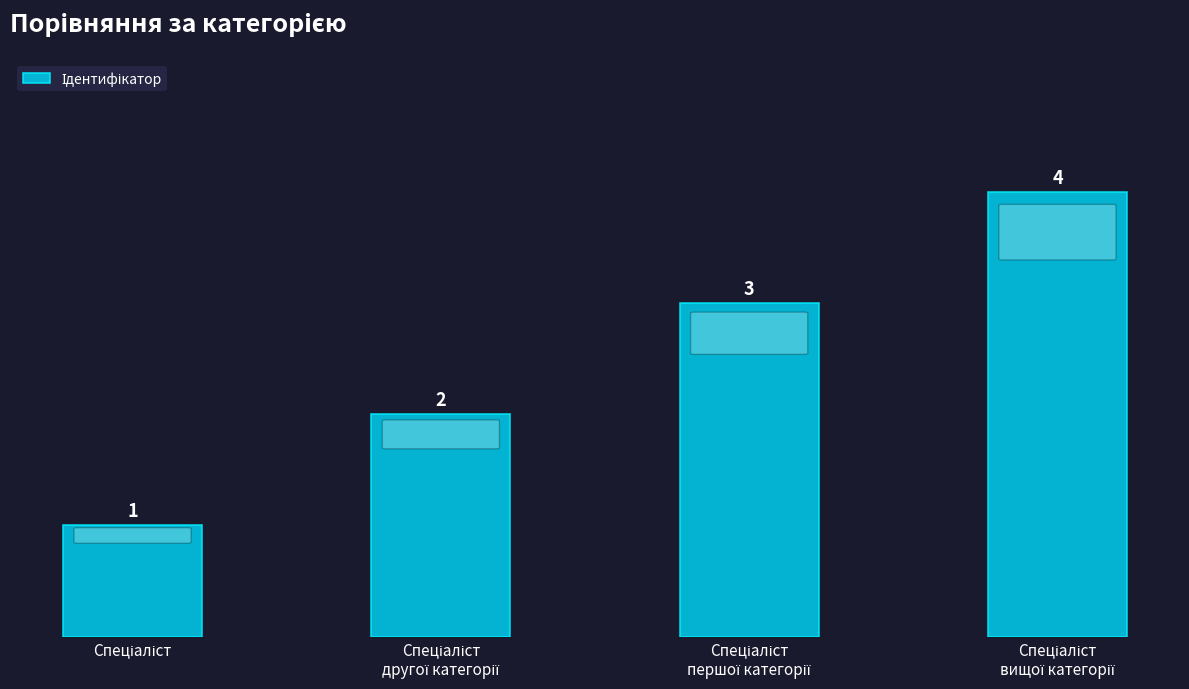

Reading right to left, what are all the values shown in this chart?

4	3	2	1